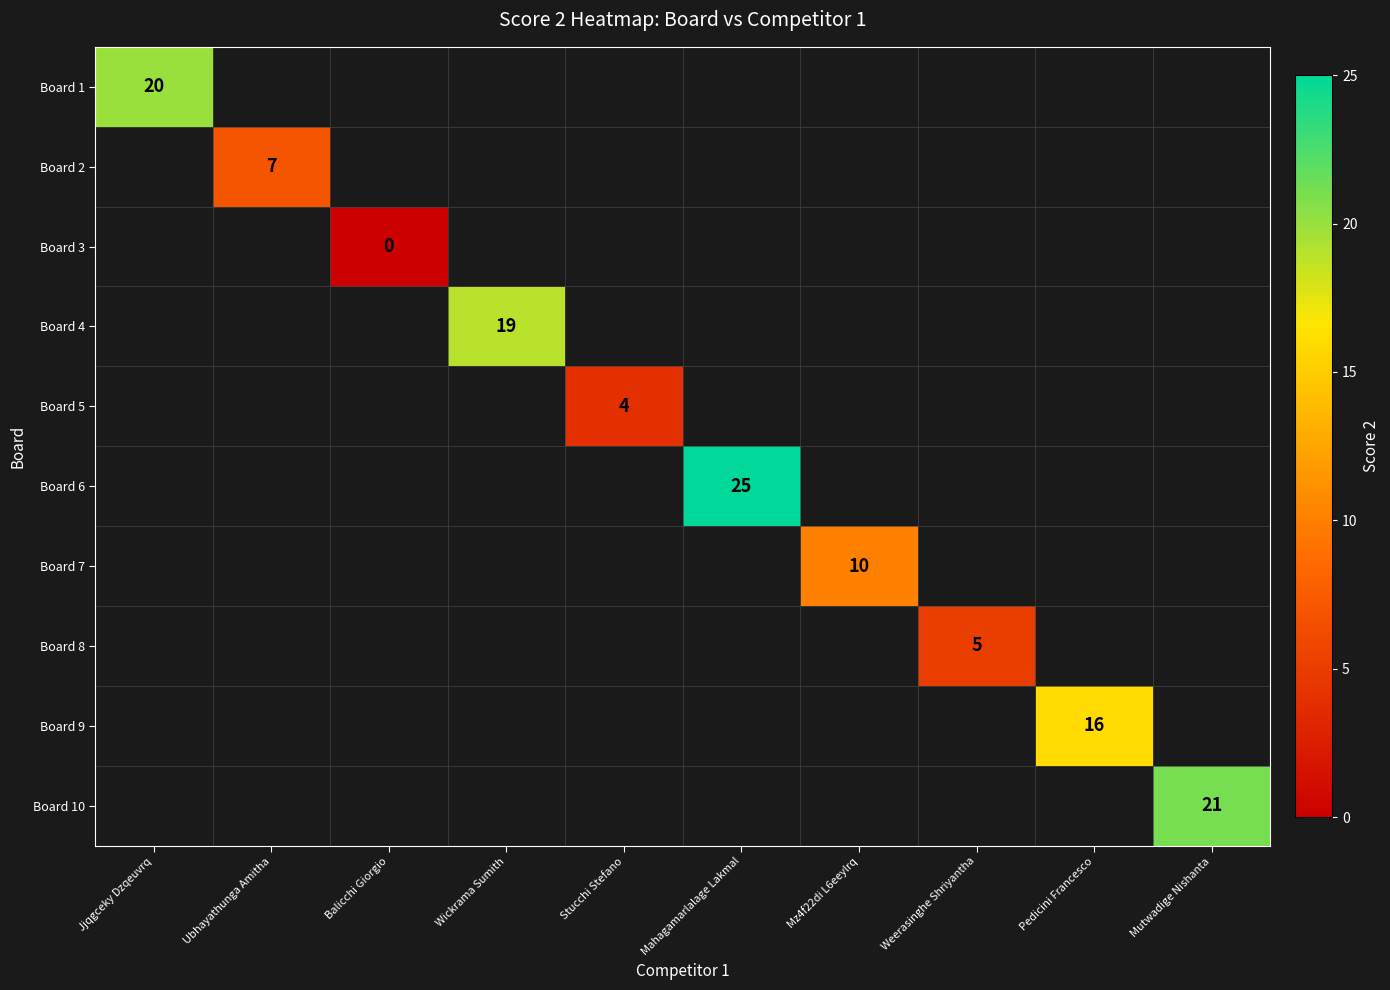

True or false: Board 8 has a value of 8 at Weerasinghe Shriyantha.

False